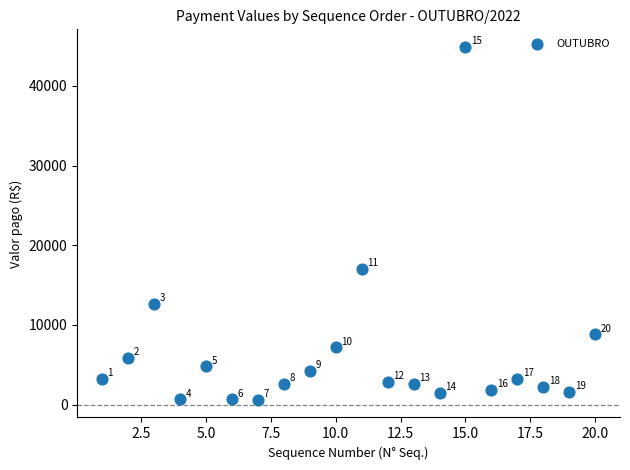

What is the range of X values (max minus min)?

19.0